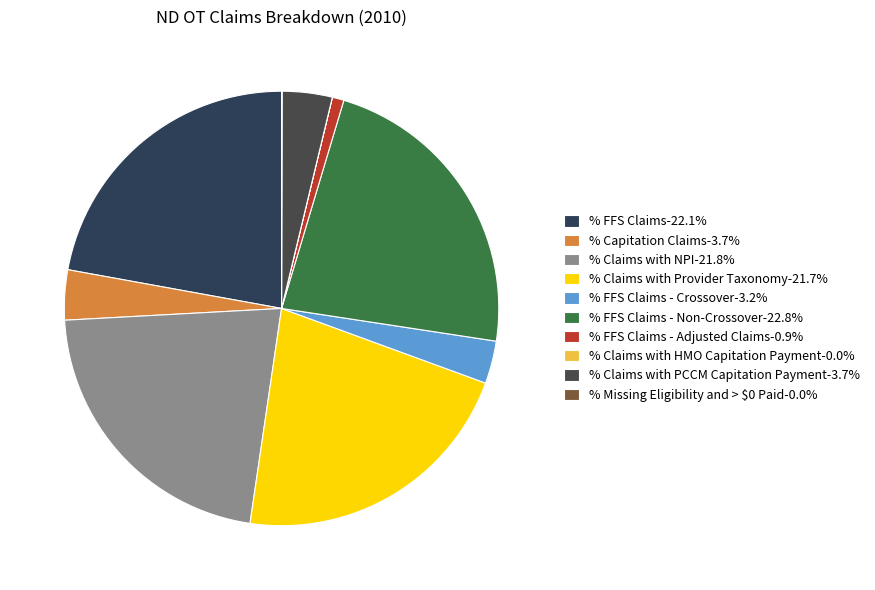

Count the number of slices in the pie.

10